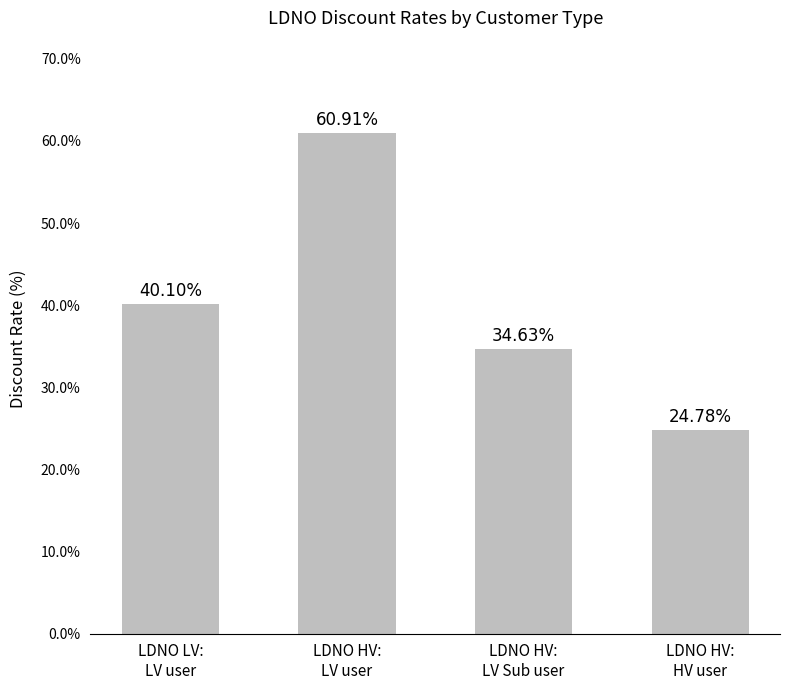

Which has a higher value, LDNO HV:
LV user or LDNO HV:
LV Sub user?

LDNO HV:
LV user